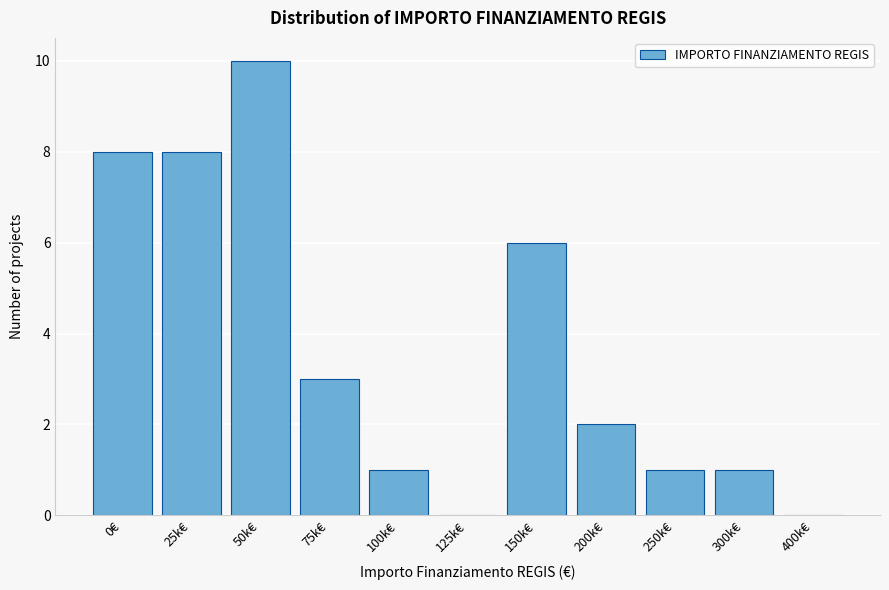

Reading left to right, transcribe all the data shown in this chart.

0€=8	25k€=8	50k€=10	75k€=3	100k€=1	125k€=0	150k€=6	200k€=2	250k€=1	300k€=1	400k€=0